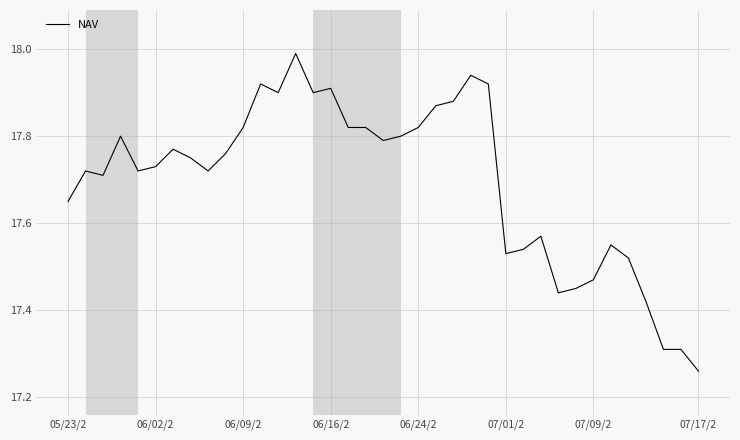

What is the difference between the maximum and minimum values?

0.7